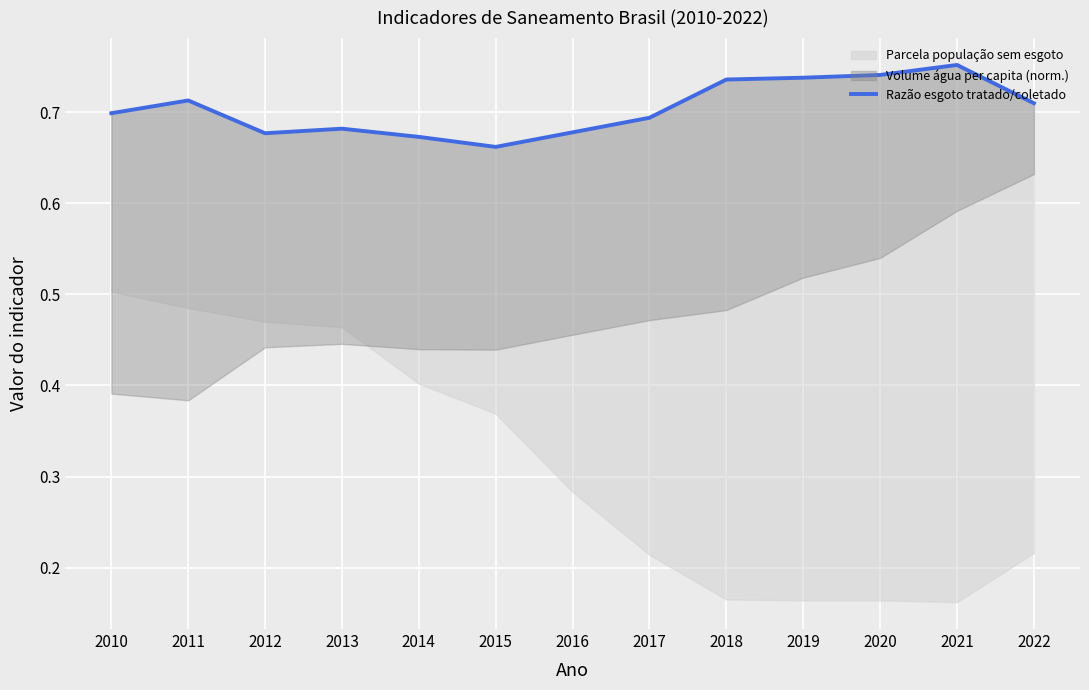

Where is the first local minimum?

2012